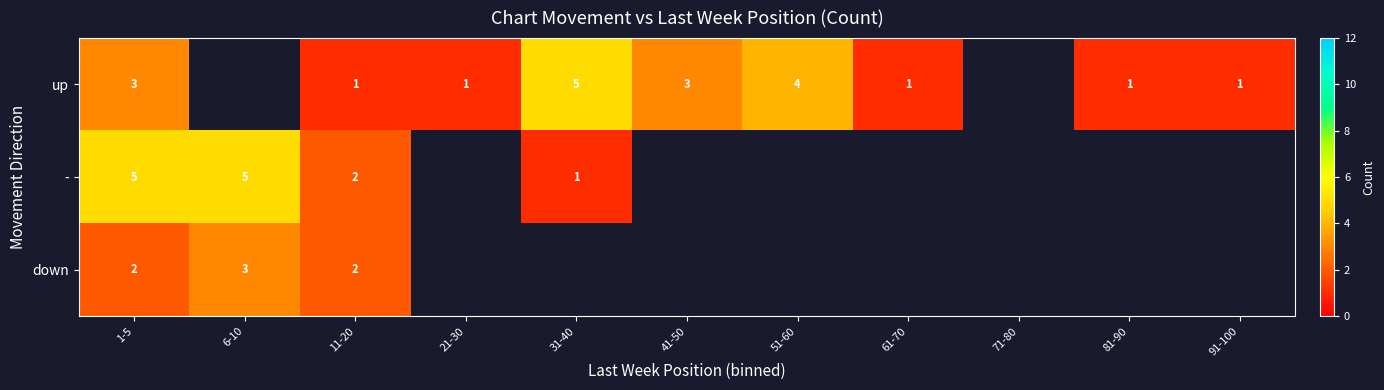

At how many categories does at least one series exceed 1?

6